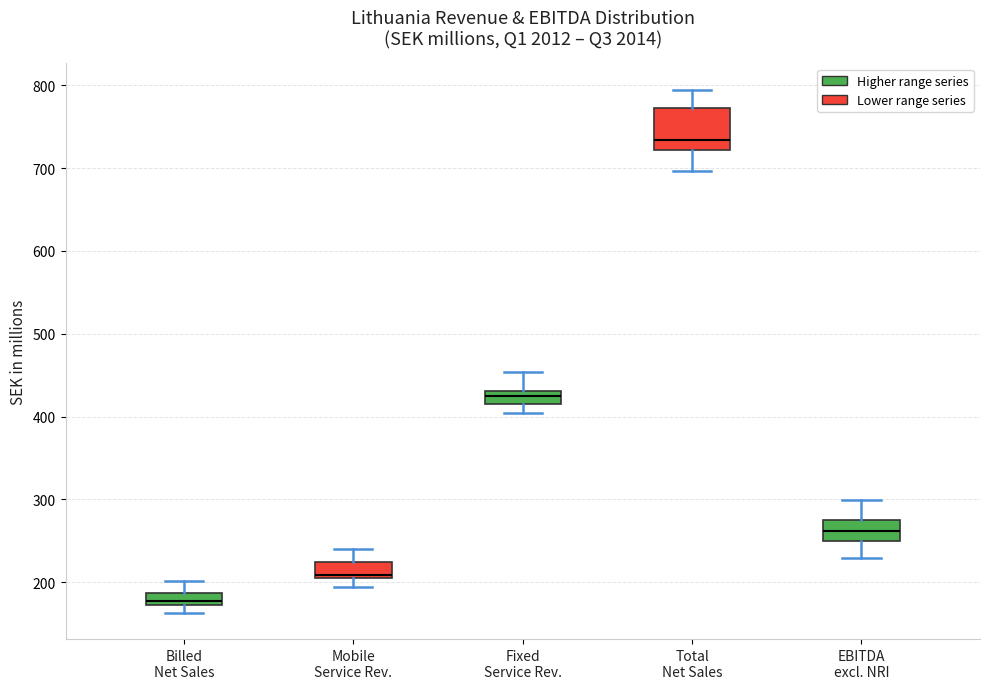

Where is the upper edge of the box for Mobile Service Rev. on the y-axis? The values are not printed on the chart, so give them approximately, as read against the axis.

220